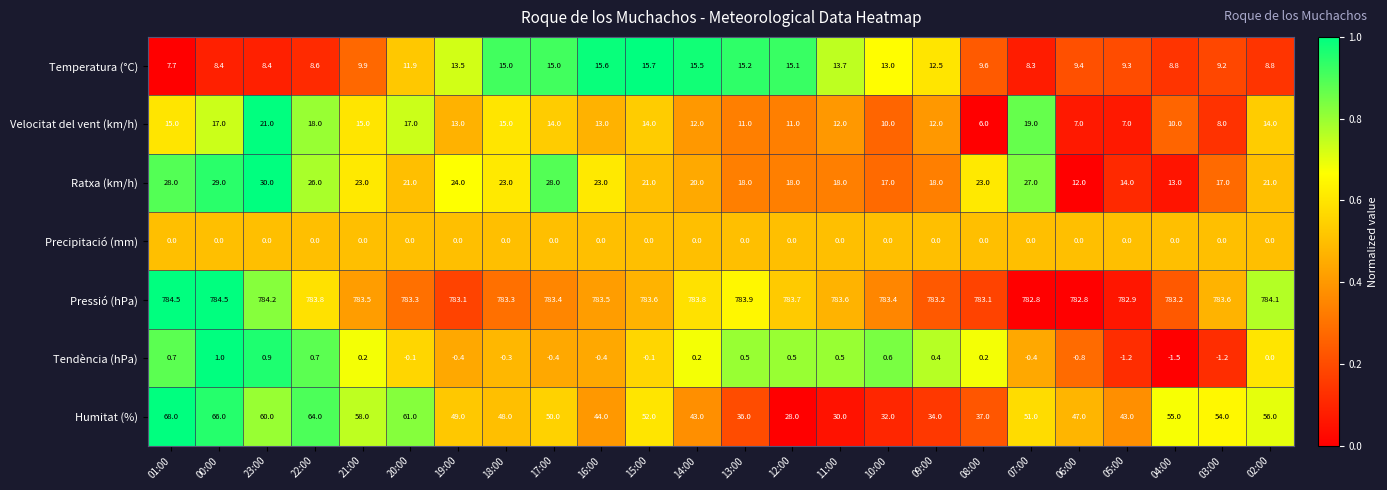

What is the difference between the second highest and second lowest values in the Humitat (%) series?

36.0